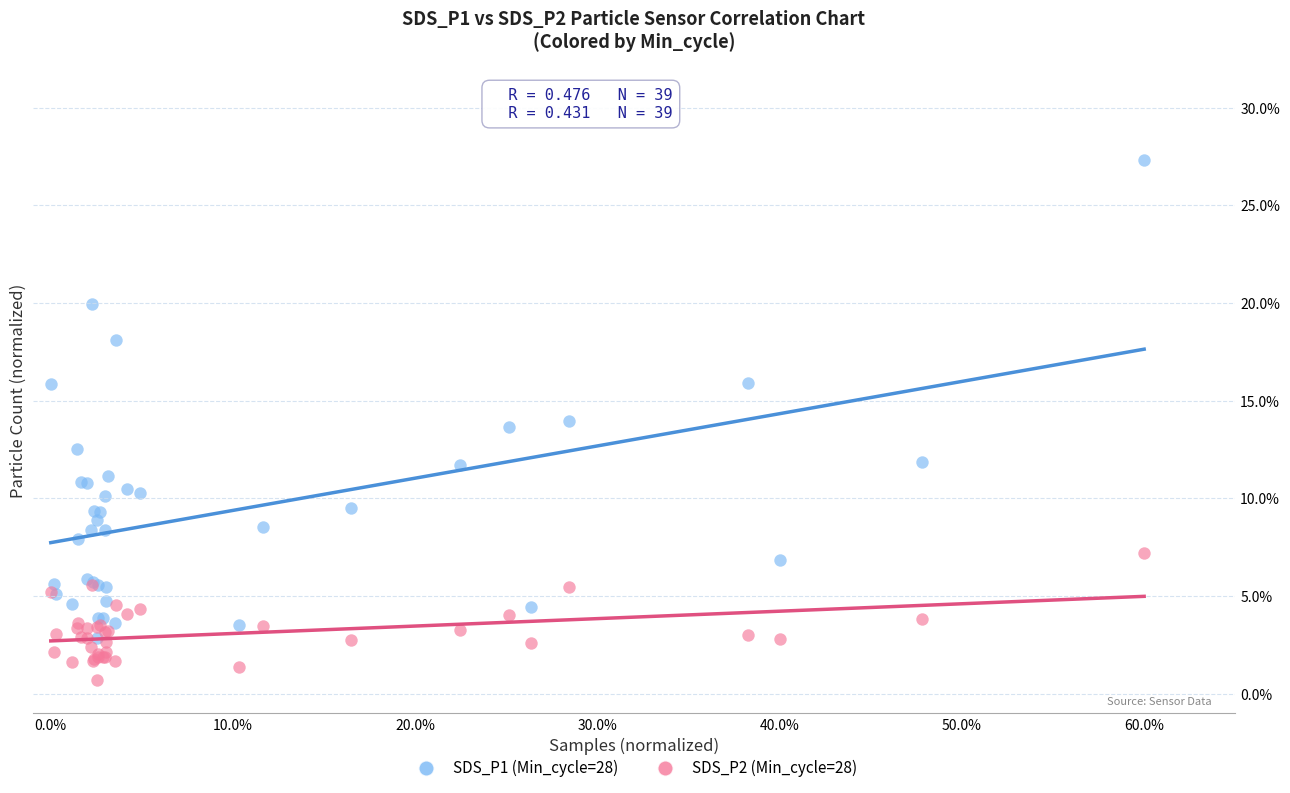

Which series has the widest spread of Y values?

SDS_P1 (Min_cycle=28)